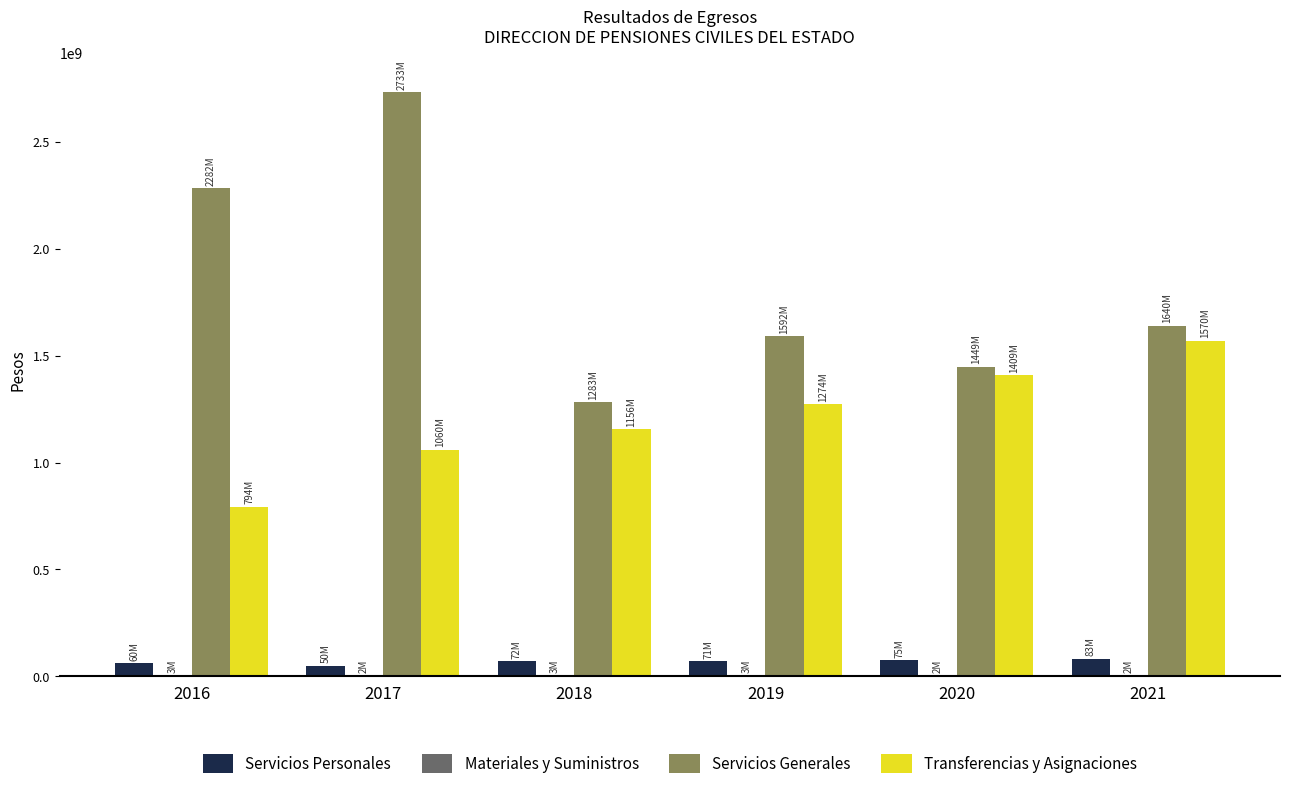

What is the greatest value displayed?

2733313535.6